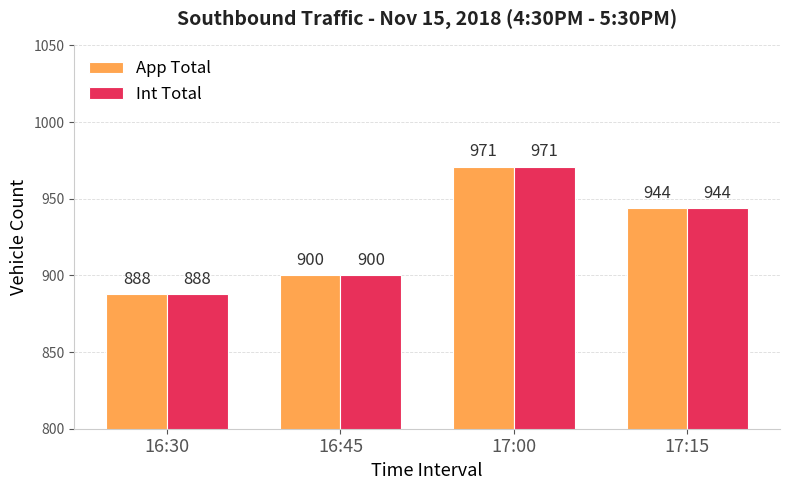

Where does the Int Total series first go above 944?

17:00